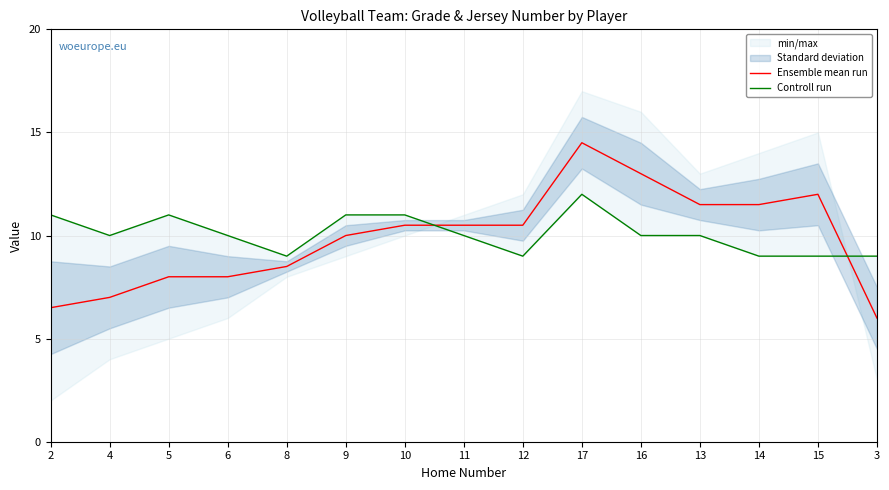

Where is the first local maximum for Controll run?

5